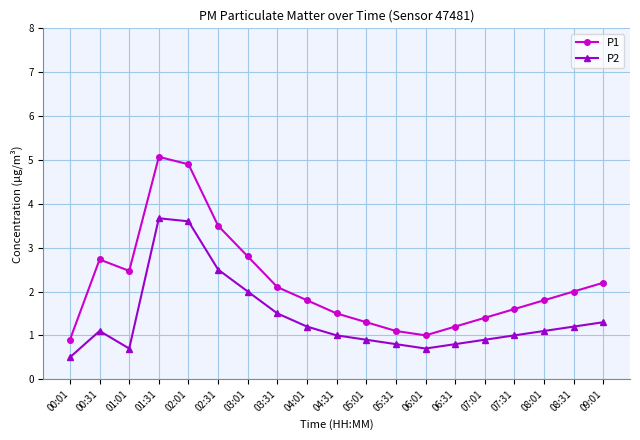

True or false: P1 and P2 intersect in this chart.

False